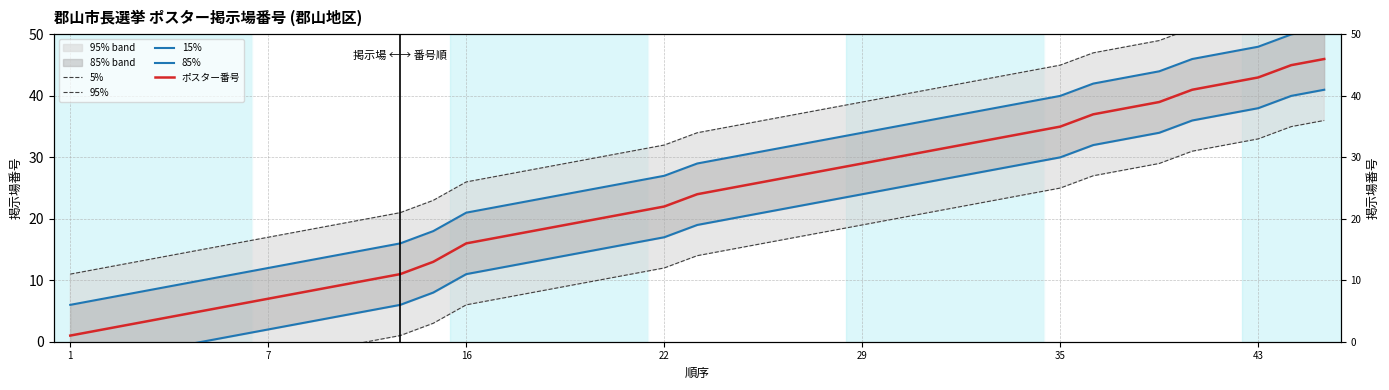

What is the difference between the maximum and minimum values in the 95% series?

45